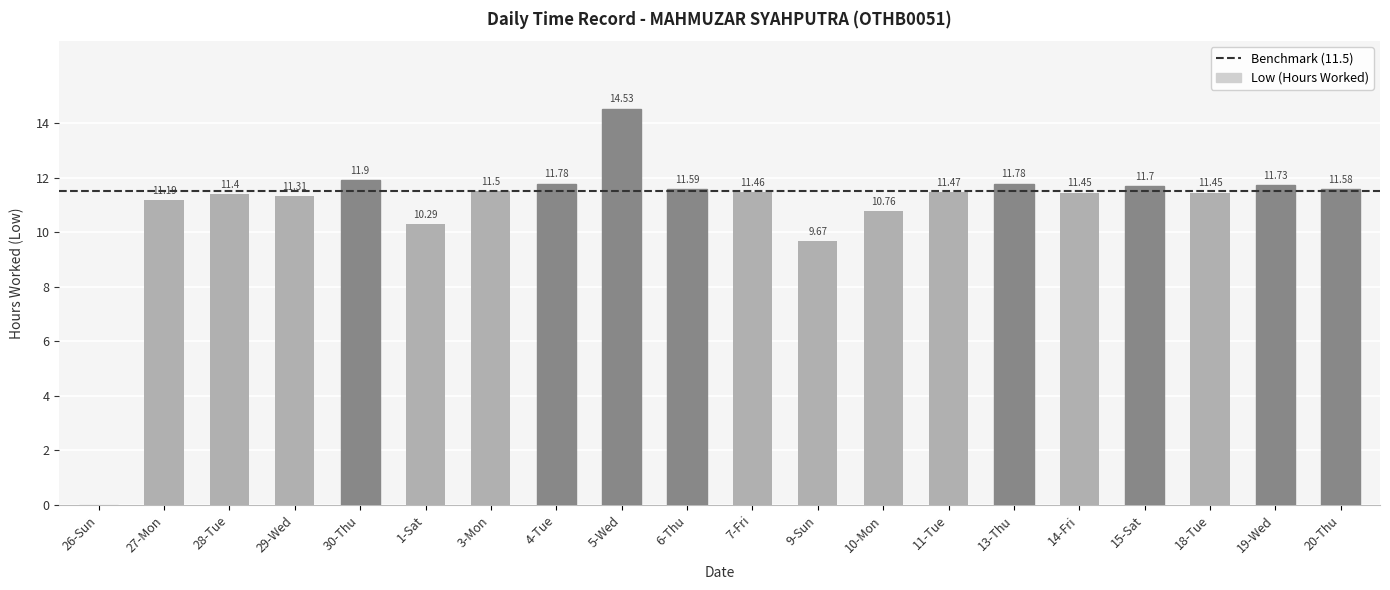

How many data points are above 11?

16